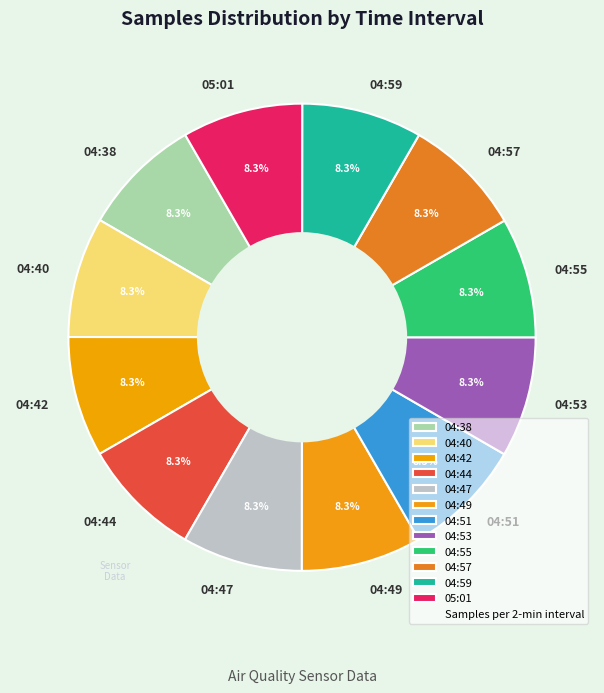

To the nearest percent, what is the combined percentage of 04:57 and 04:55?

17%